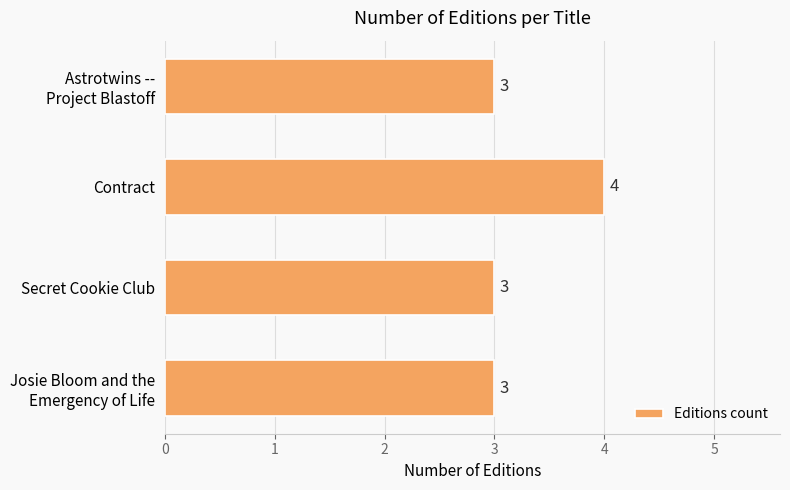

What is the average value?

3